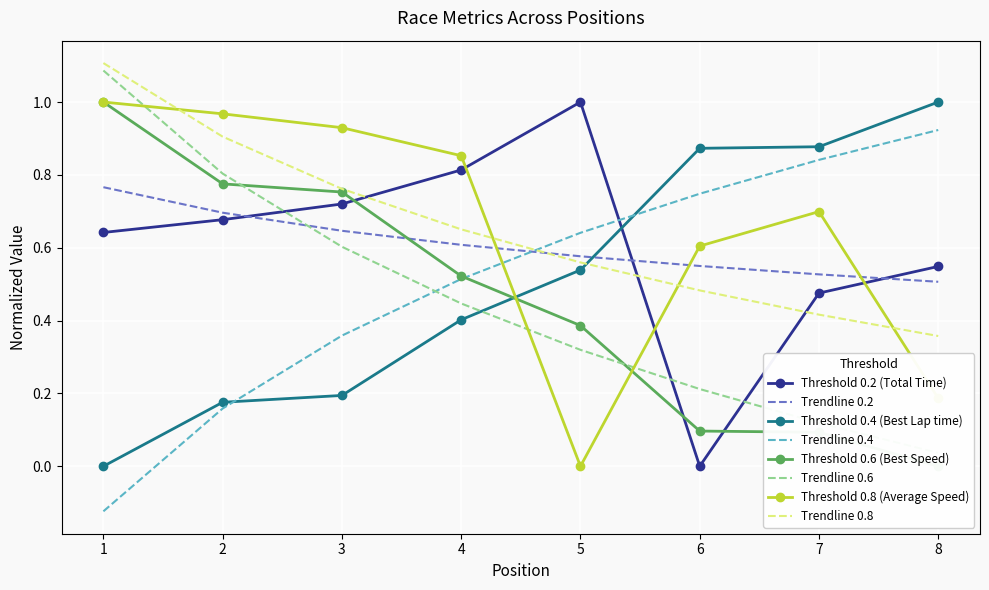

In Average Speed, how many points are lower than both neighbors (excluding endpoints)?

1